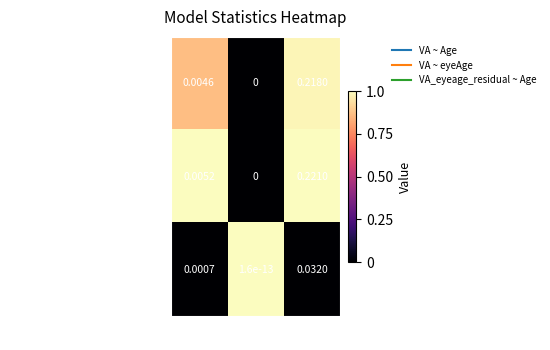

How many data points does each series have?

3